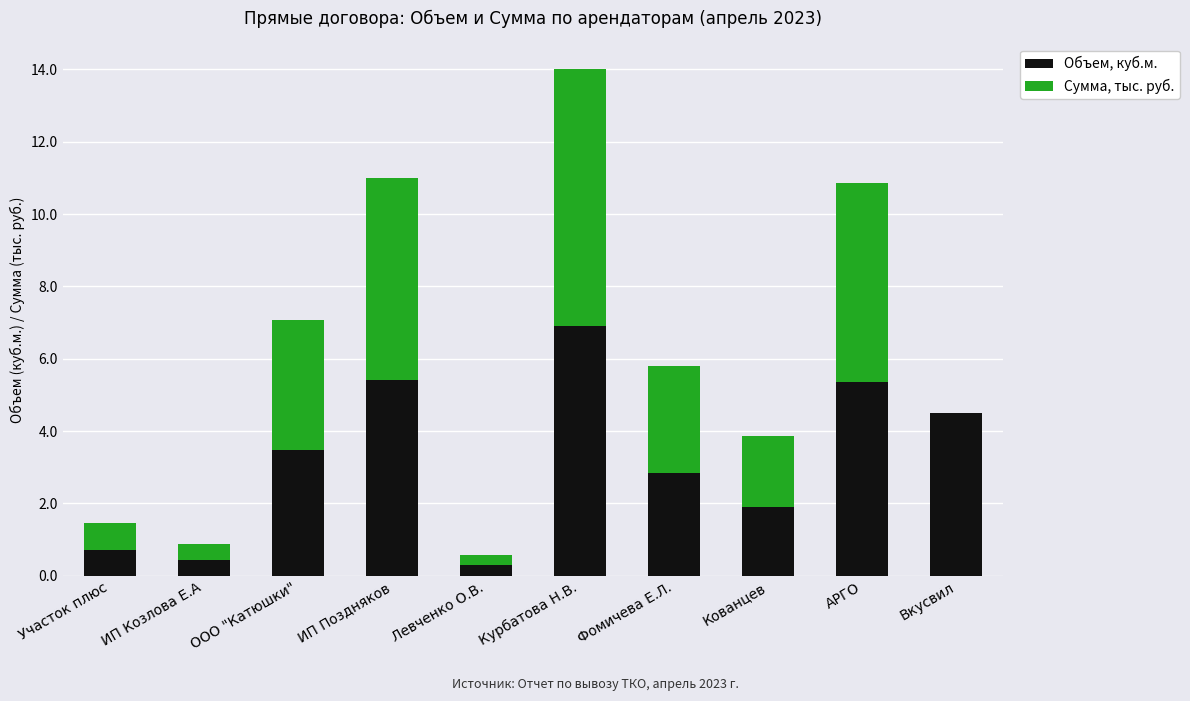

Reading right to left, transcribe the values for Объем, куб.м..

Вкусвил=4.5	АРГО=5.3	Кованцев=1.9	Фомичева Е.Л.=2.9	Курбатова Н.В.=6.9	Левченко О.В.=0.3	ИП Поздняков=5.4	ООО "Катюшки"=3.5	ИП Козлова Е.А=0.4	Участок плюс=0.7